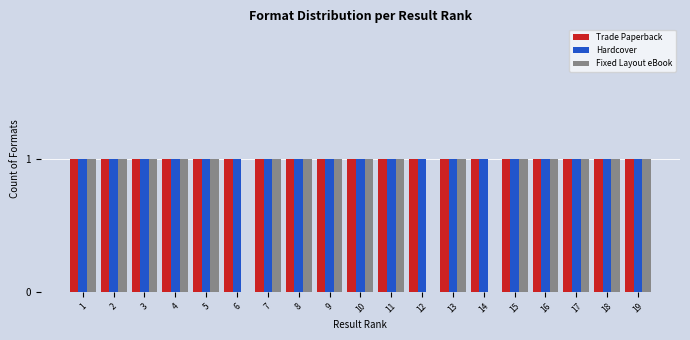

Is it true that Trade Paperback equals 1 at 2?

True